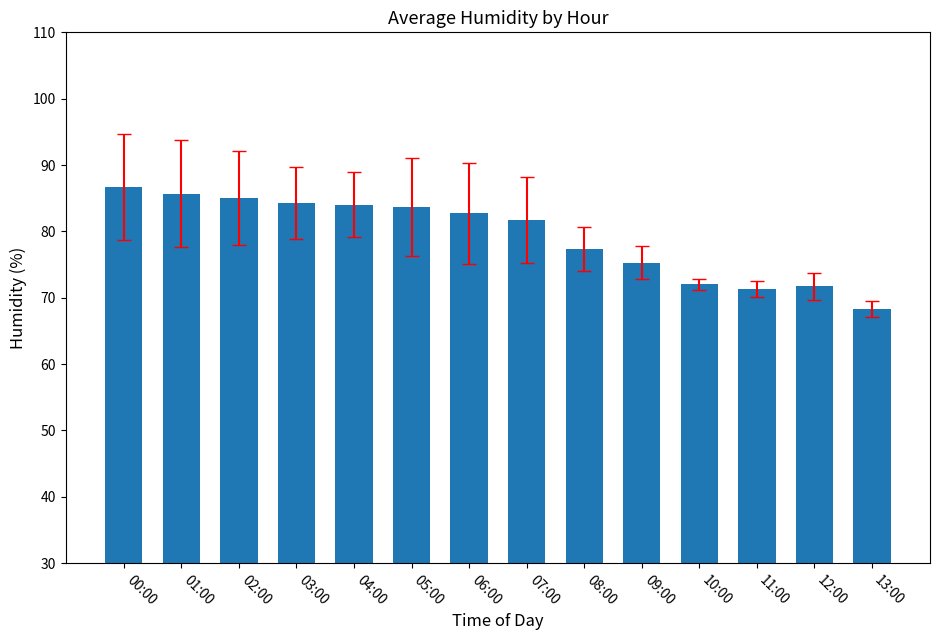

What position from the left is 02:00?

3